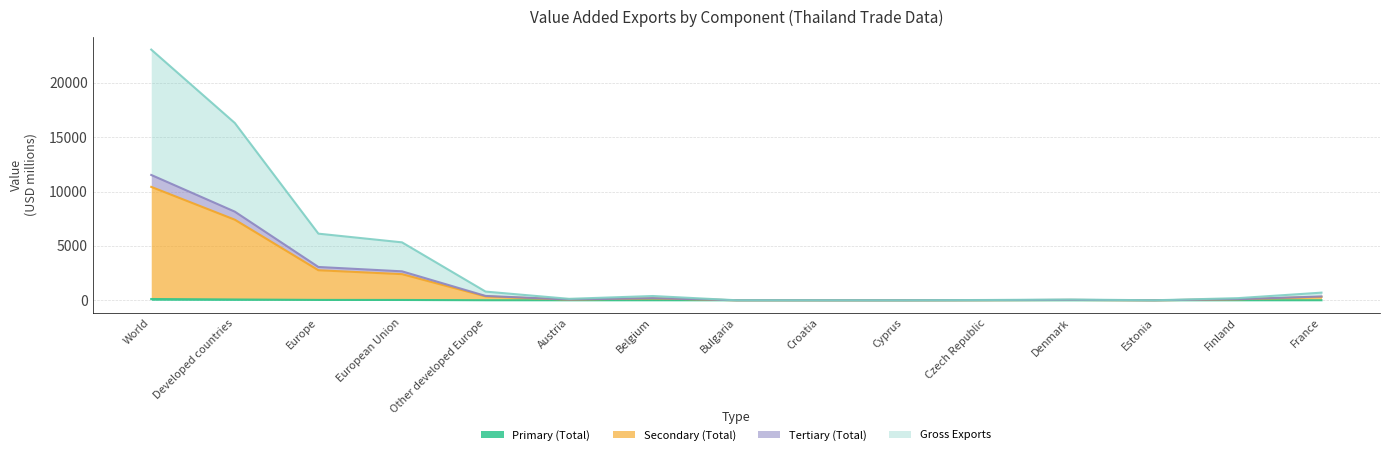

What position from the left is World?

1